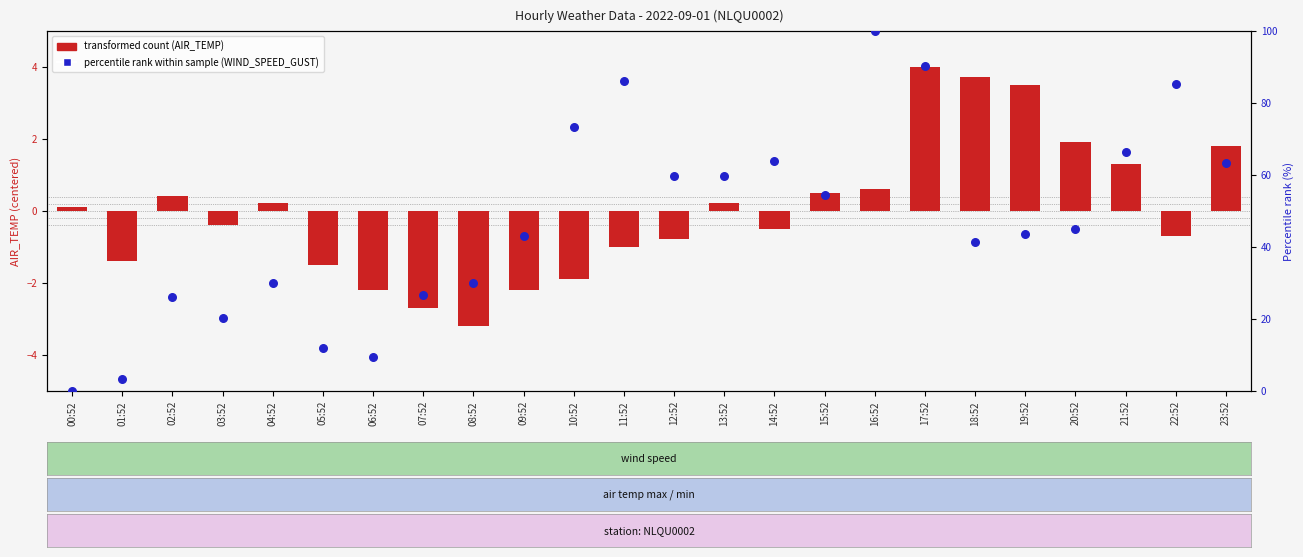

Is the value of transformed count (AIR_TEMP centered) at 14:52 greater than the value of percentile rank within sample (WIND_SPEED_GUST) at 08:52?

No